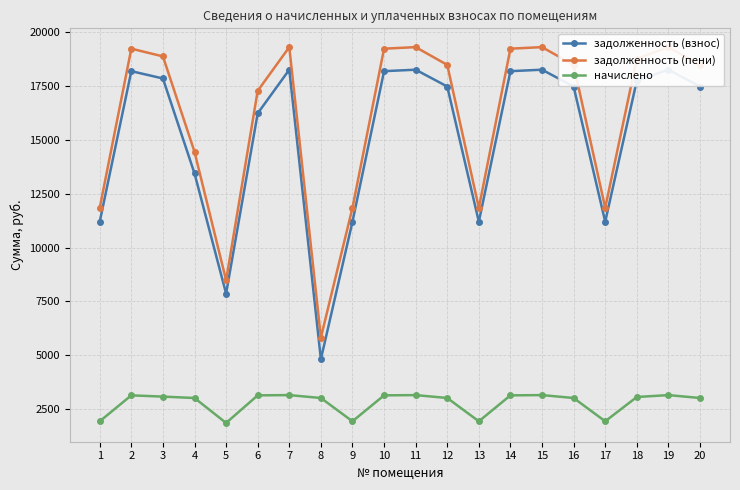

Reading left to right, transcribe all the data shown in this chart.

задолженность (взнос): 1=11202.8	2=18196.1	3=17856.6	4=13447.5	5=7864.3	6=16236.8	7=18264.1	8=4814.3	9=11202.8	10=18196.1	11=18264.1	12=17483.3	13=11202.8	14=18196.1	15=18264.1	16=17483.3	17=11202.8	18=17754.8	19=18264.1	20=17483.3
задолженность (пени): 1=11846.3	2=19241.3	3=18882.3	4=14451.8	5=8482.5	6=17282.0	7=19313.2	8=5818.5	9=11846.3	10=19241.3	11=19313.2	12=18487.6	13=11846.3	14=19241.3	15=19313.2	16=18487.6	17=11846.3	18=18774.6	19=19313.2	20=18487.6
начислено: 1=1930.5	2=3135.6	3=3077.1	4=3012.8	5=1854.5	6=3135.6	7=3147.3	8=3012.8	9=1930.5	10=3135.6	11=3147.3	12=3012.8	13=1930.5	14=3135.6	15=3147.3	16=3012.8	17=1930.5	18=3059.6	19=3147.3	20=3012.8